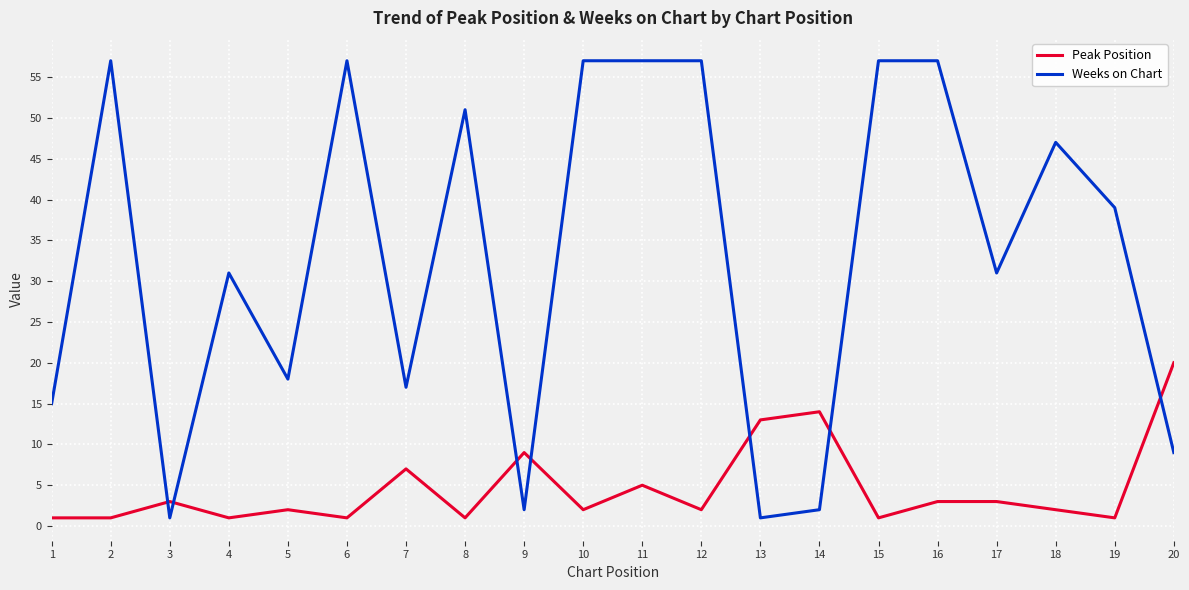

Read the Peak Position value at 19.

1